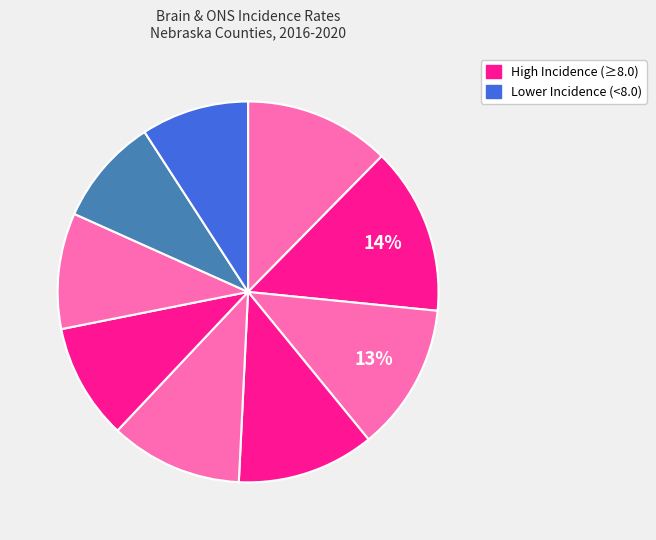

How many segments does this pie chart have?

9